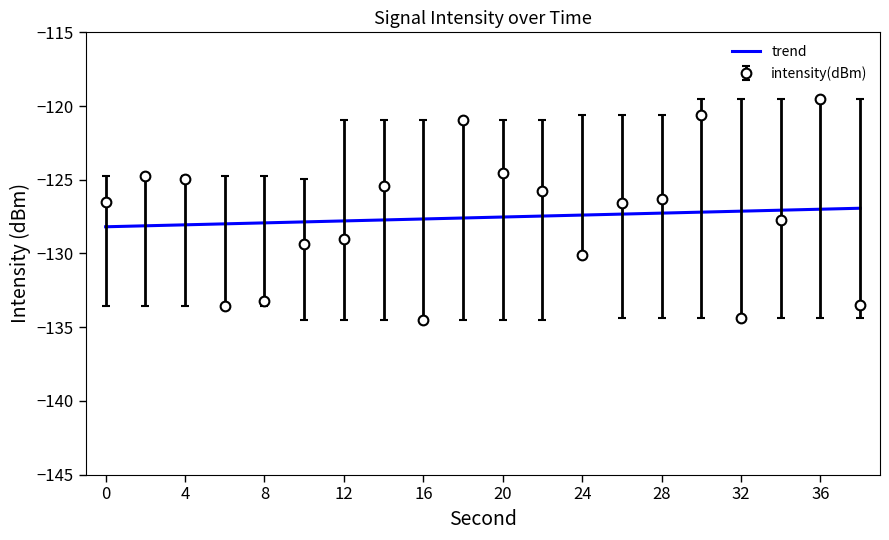

What is the highest value of the intensity(dBm) series?

-119.5